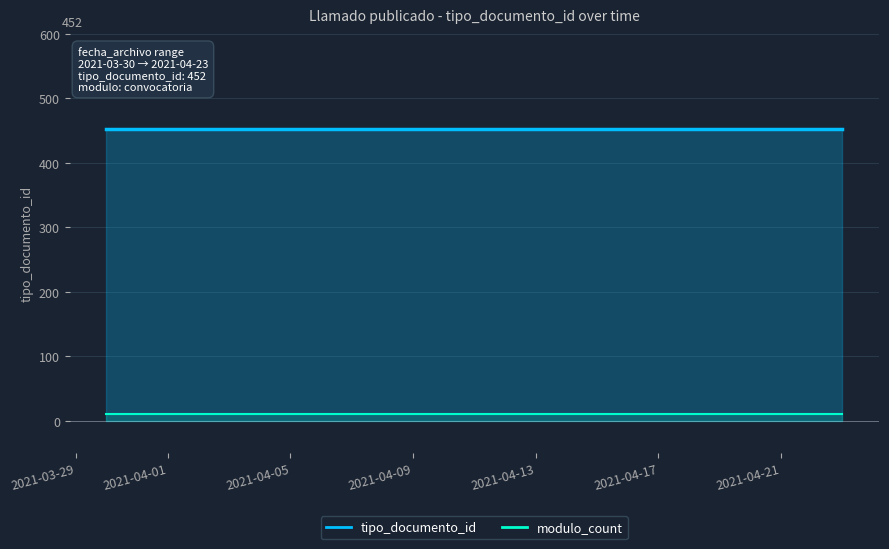

Rank the series by their average value, from highest to lowest.

tipo_documento_id, modulo_count